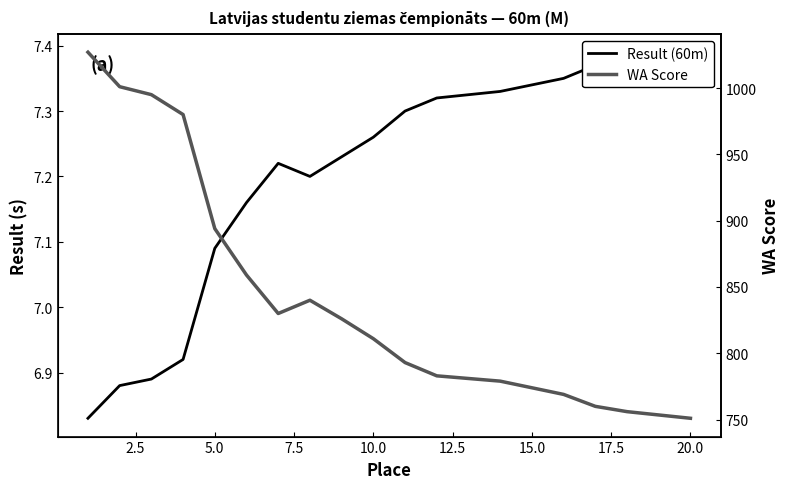

True or false: WA Score and Result (60m) intersect in this chart.

False